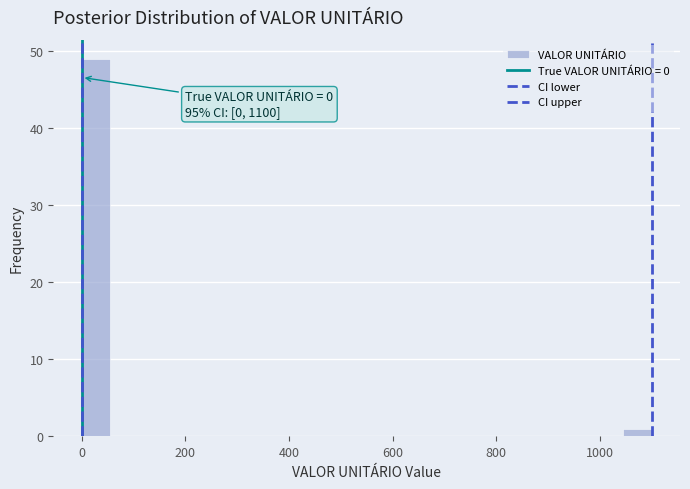

Around what value on the x-axis is the tallest bar? Give the approximate position of its centre, as read against the axis.

20